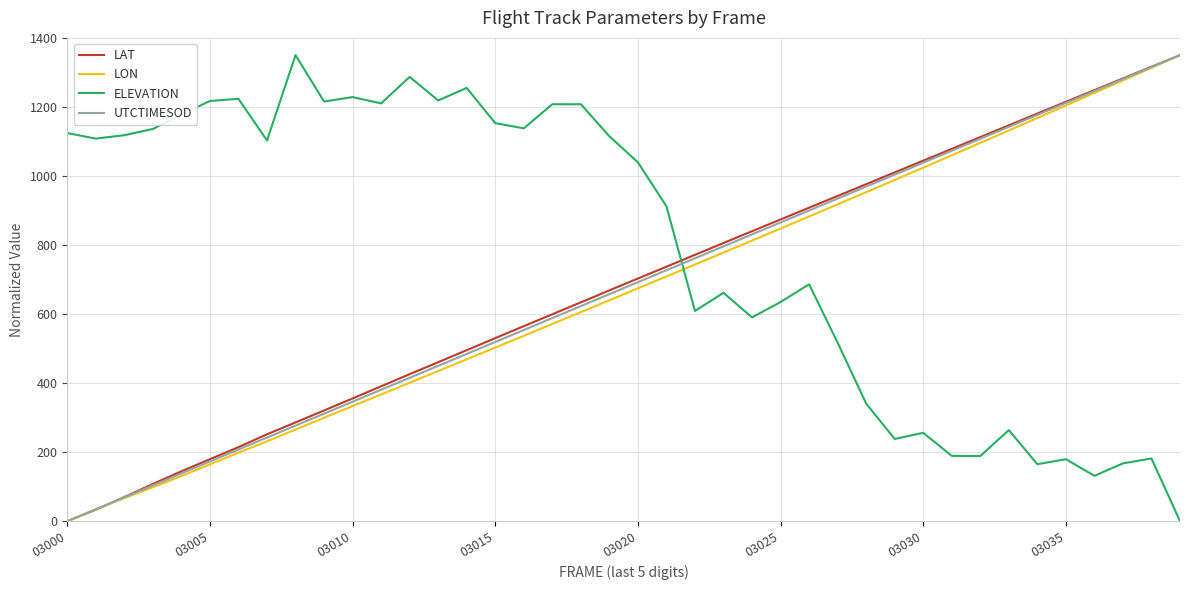

True or false: LAT and ELEVATION intersect in this chart.

True